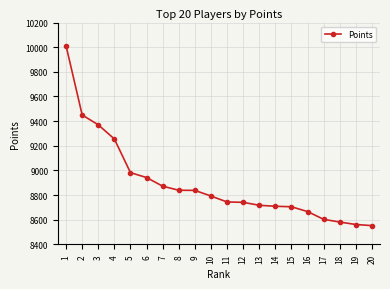

Is this an area chart (filled region under the line)?

No